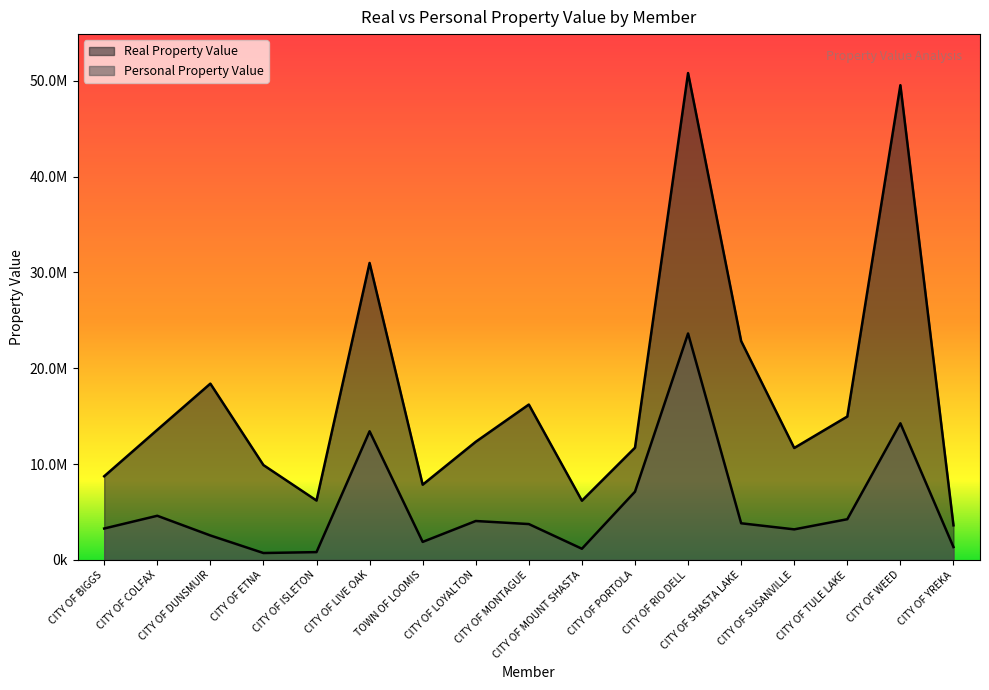

The Real Property Value series shows 3369813 at CITY OF MOUNT SHASTA. True or false?

False